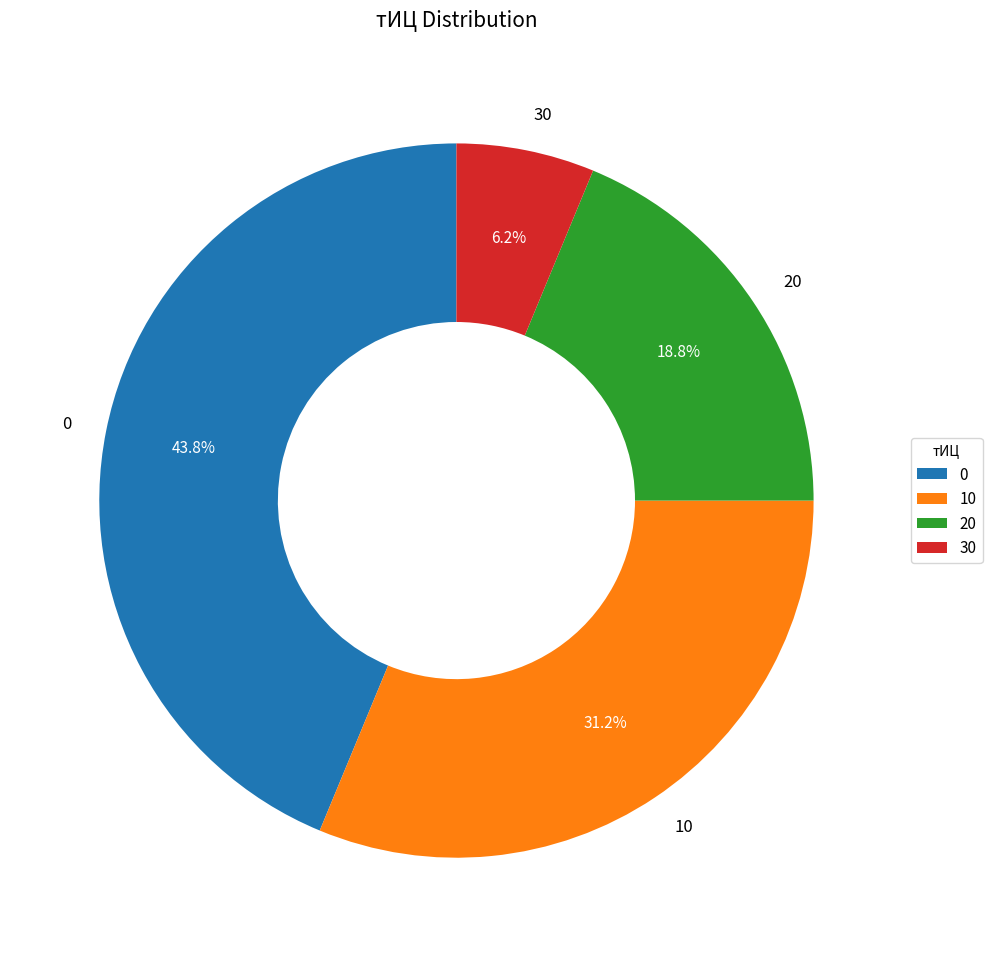

To the nearest percent, what is the average slice percentage?

25%